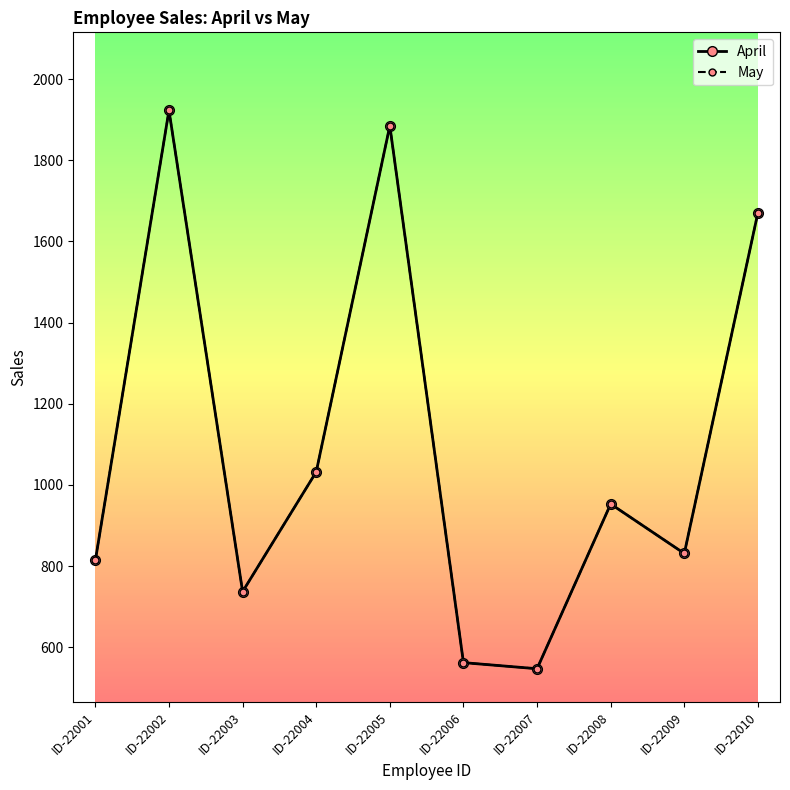

Does the chart have visible grid lines?

No